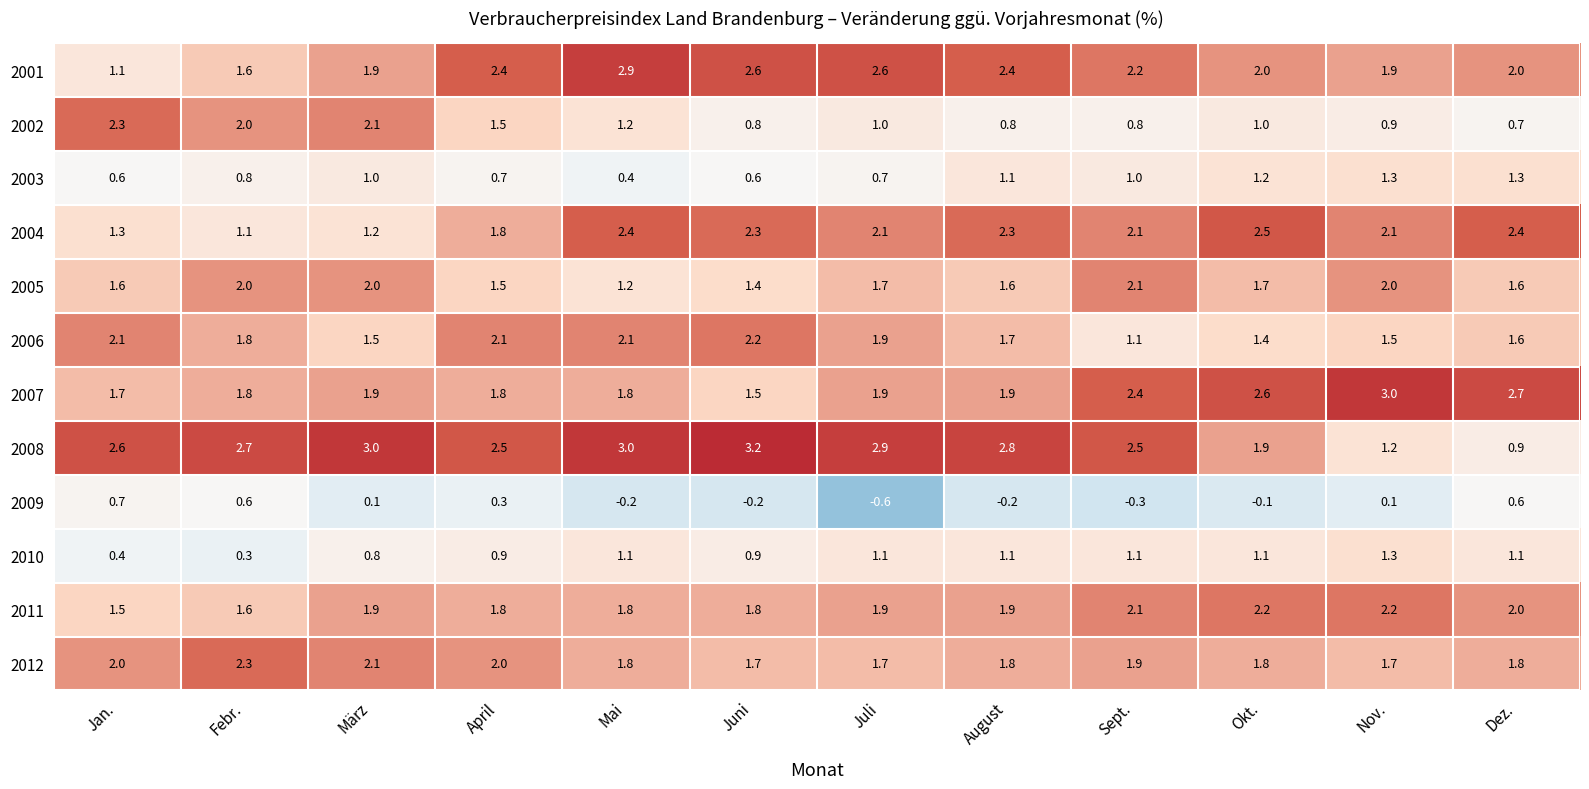

What is the maximum value shown in the chart?

3.2